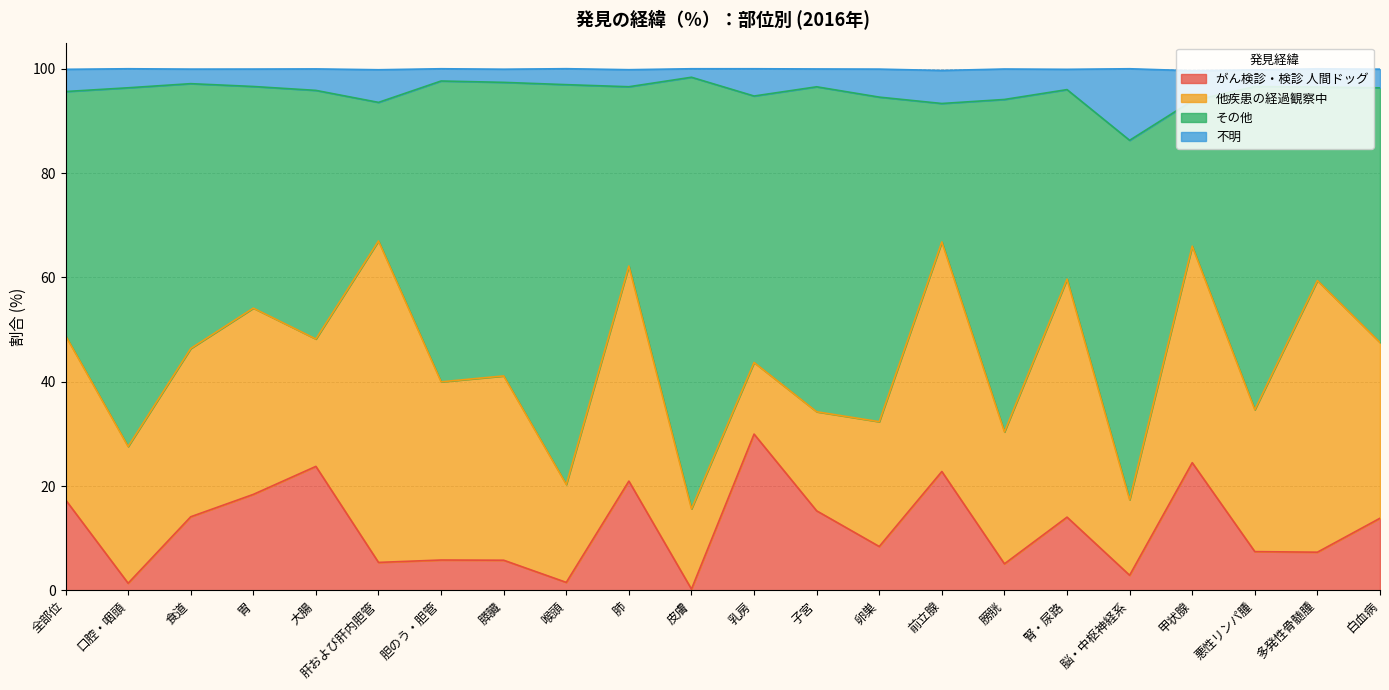

How many lines are shown in the chart?

4